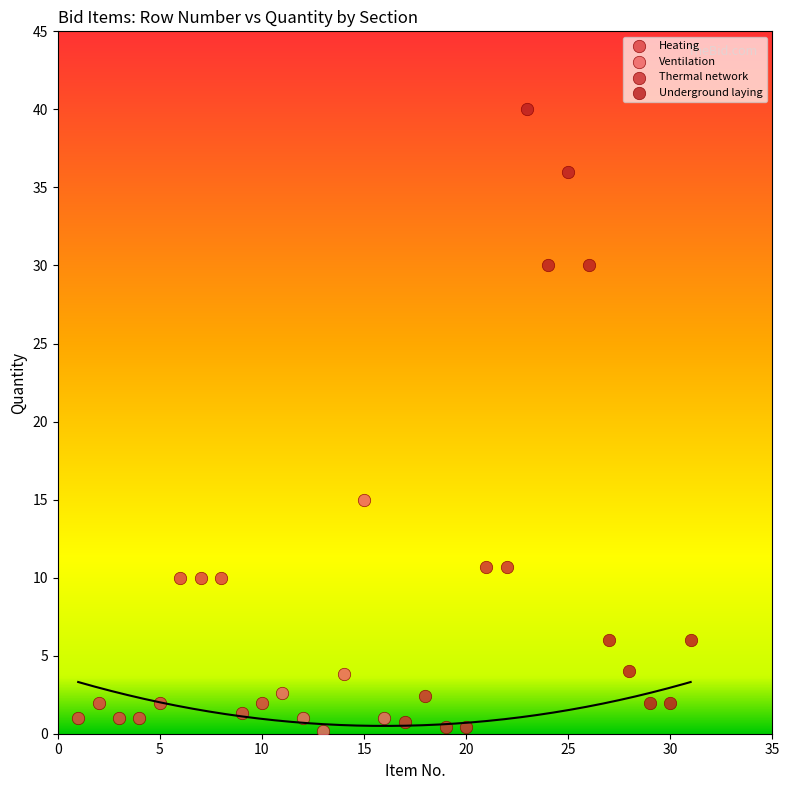

Which series has the widest spread of Y values?

Underground laying